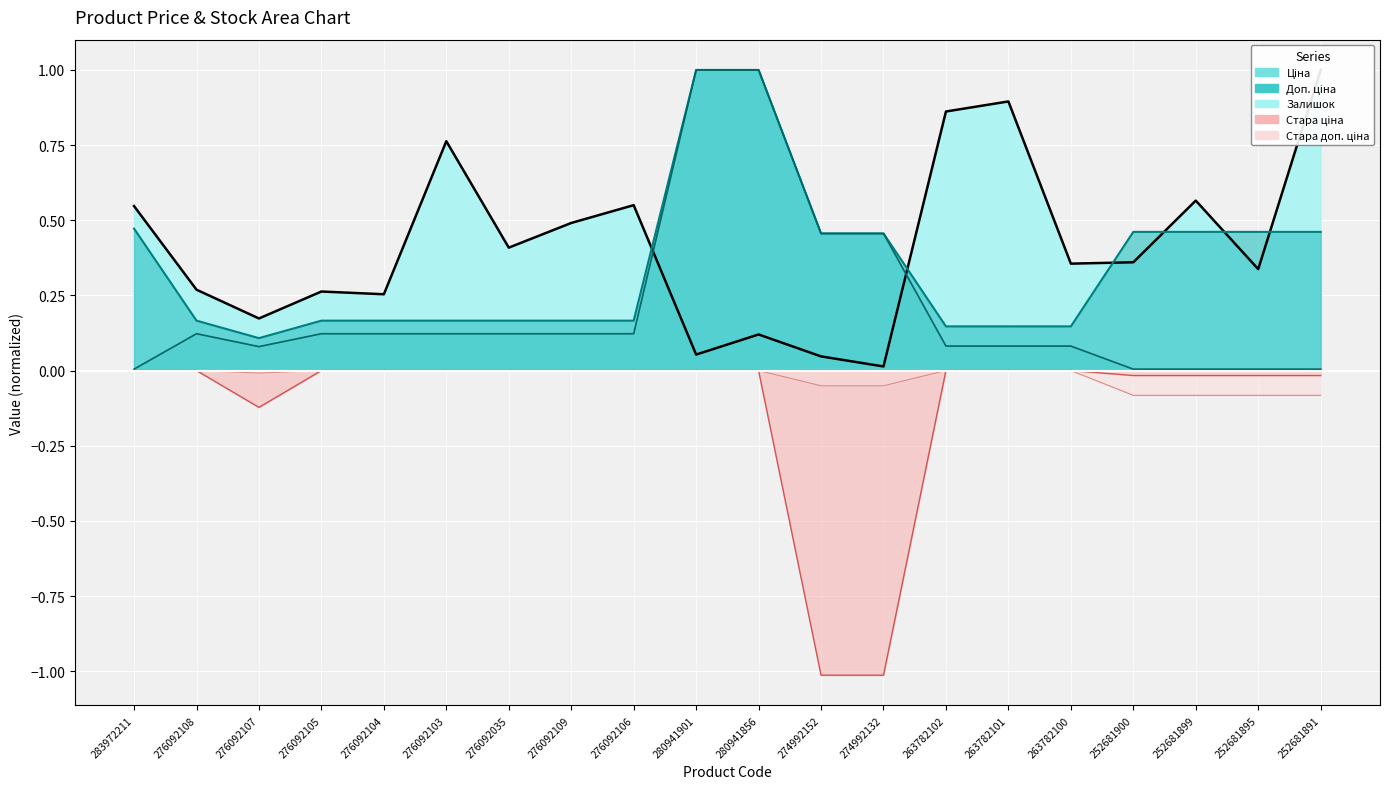

How many values in Стара доп. ціна are below zero?

7